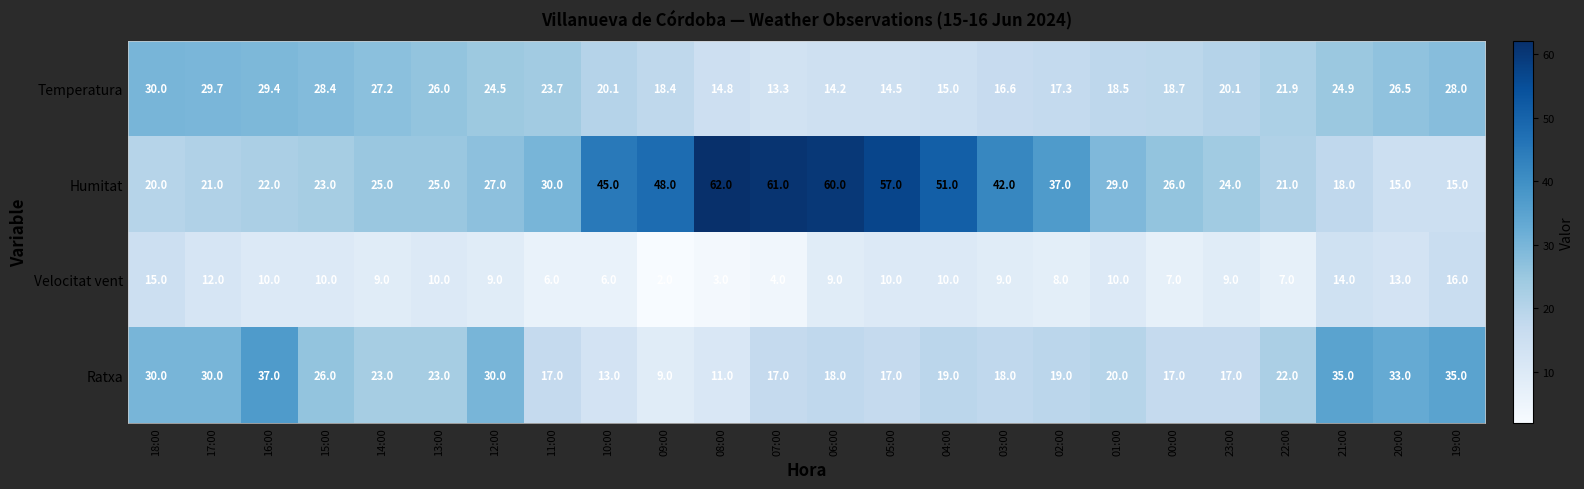

What is the spread (max minus min) of values at 16:00?

27.0